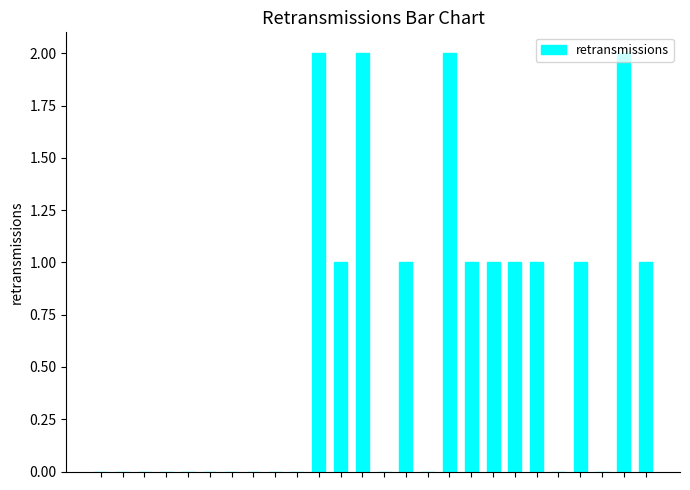

What is the sum of all values?

16